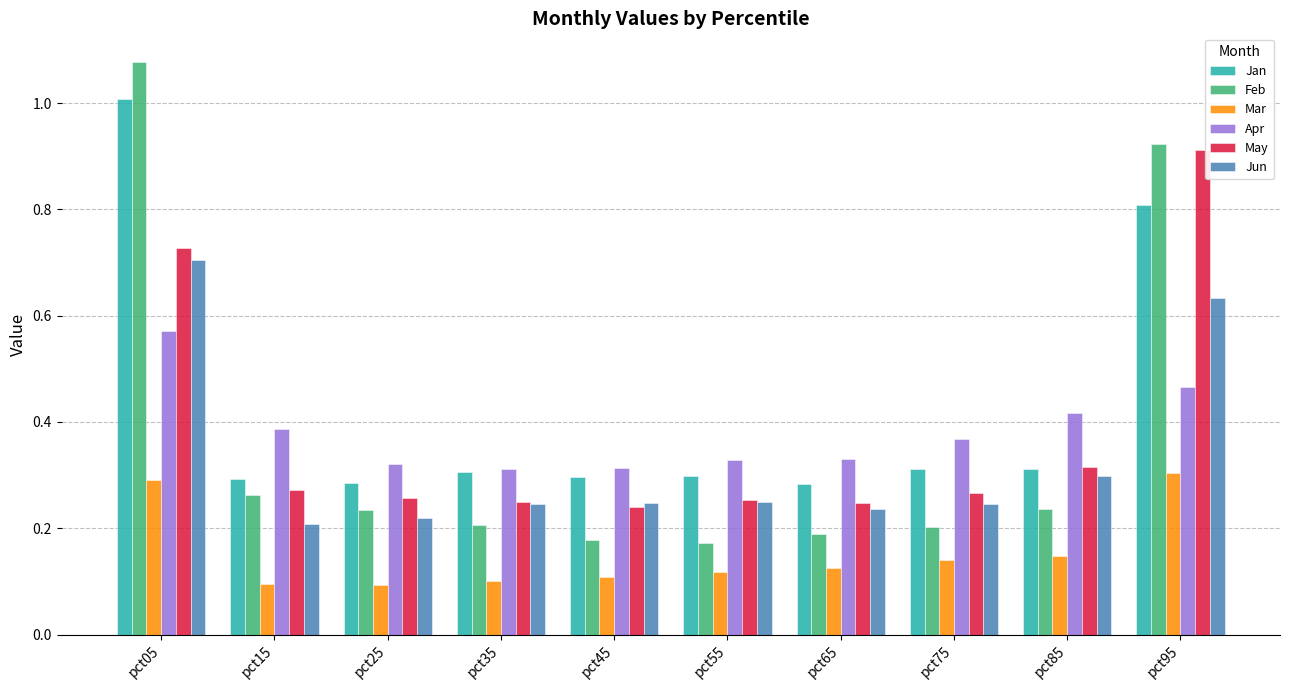

How many bars are there in total?

60